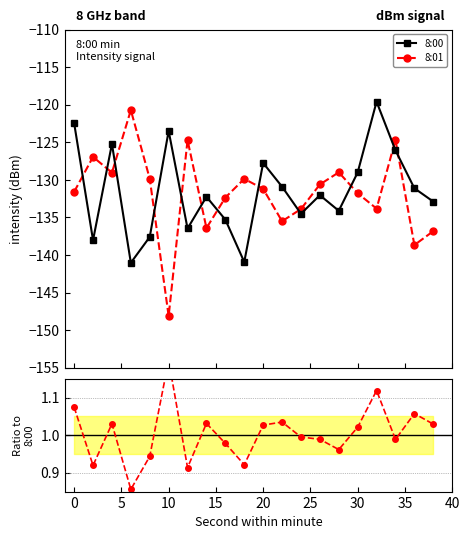

True or false: 8:01 and 8:00 intersect in this chart.

True